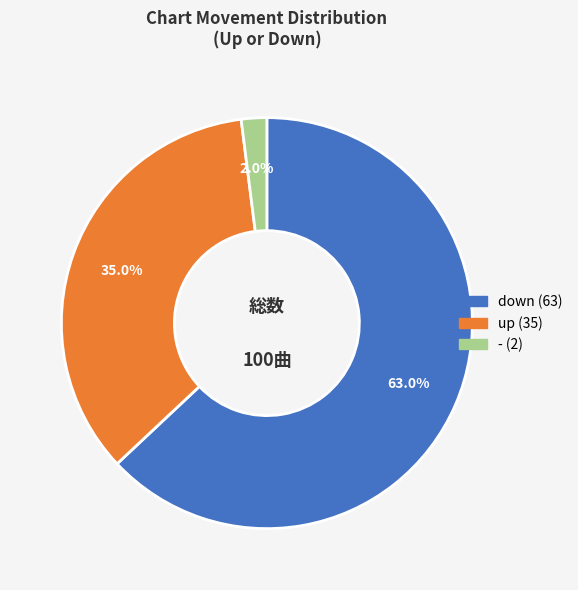

Which slice is the largest?

down